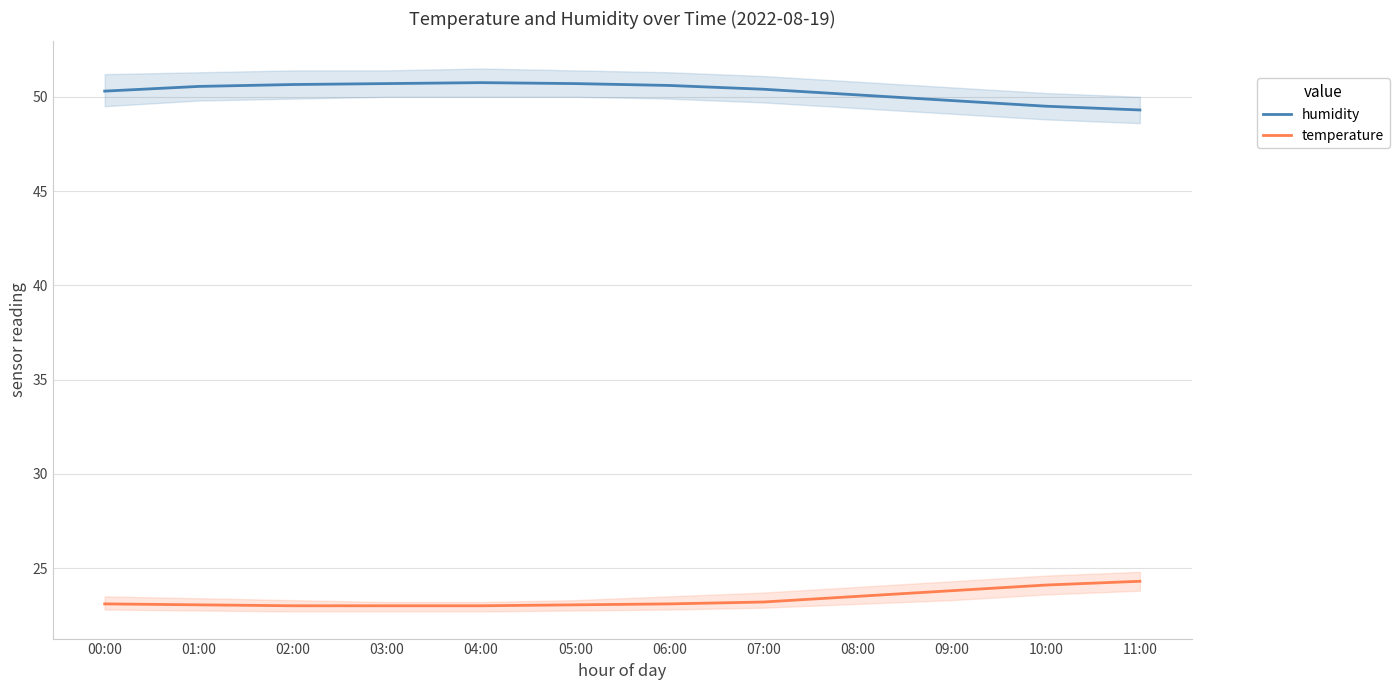

What is the highest value of the temperature series?

24.3